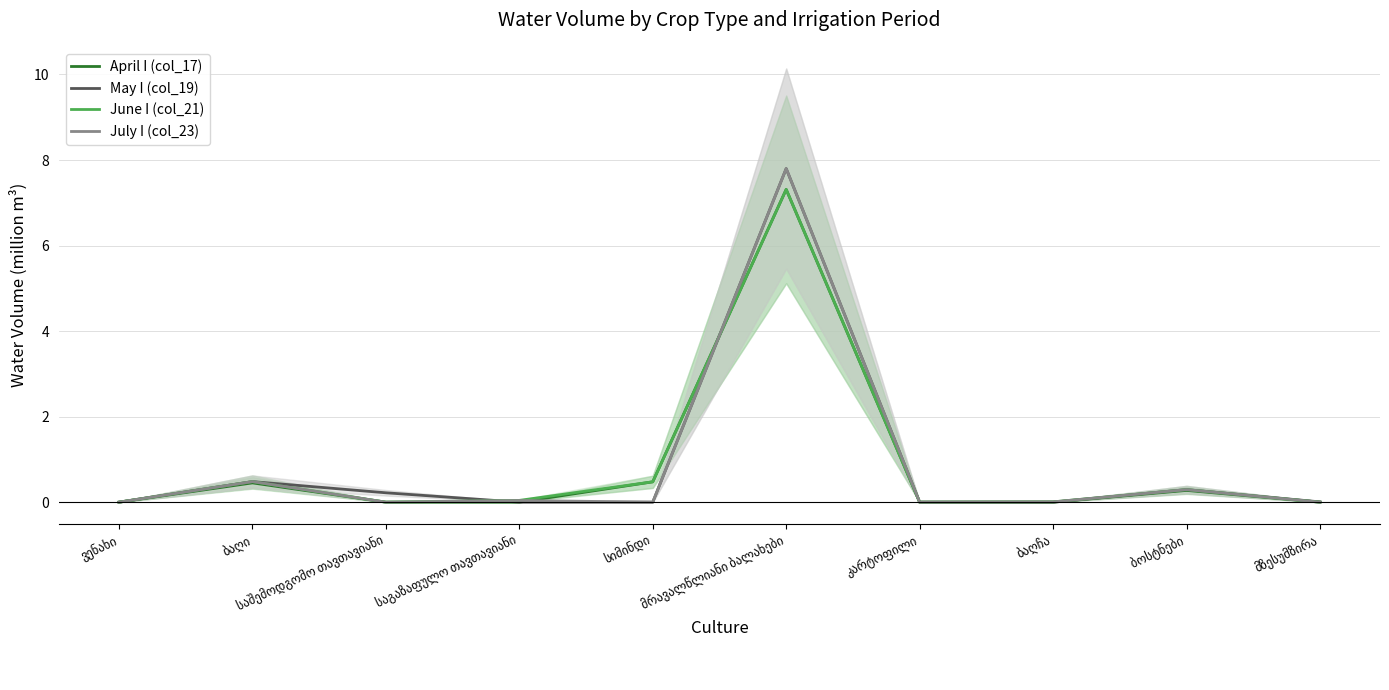

At how many categories does at least one series exceed 1?

1